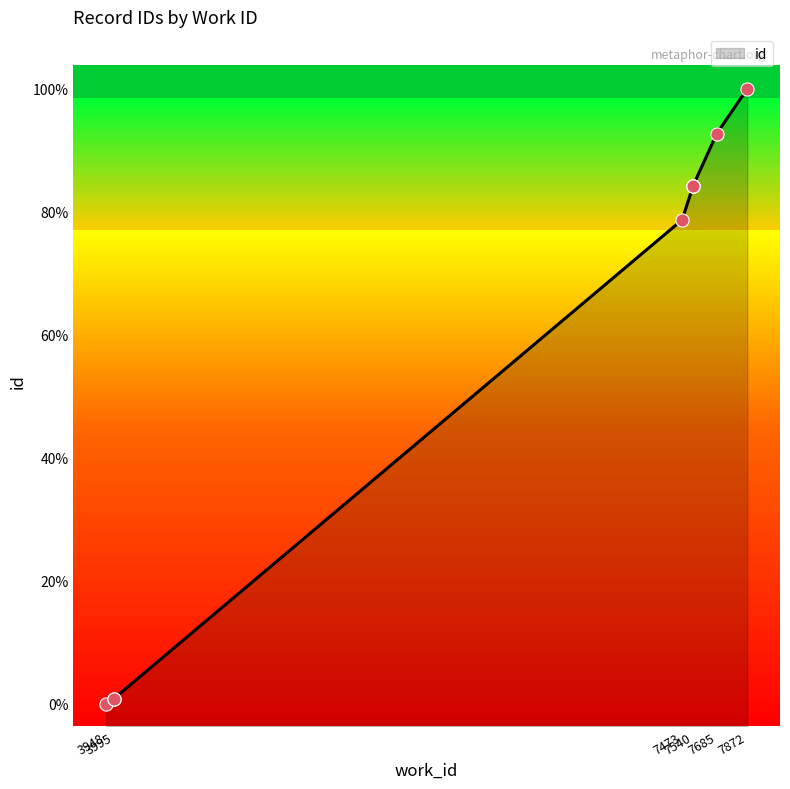

What is the change in value from 3995 to 7540?

+11287